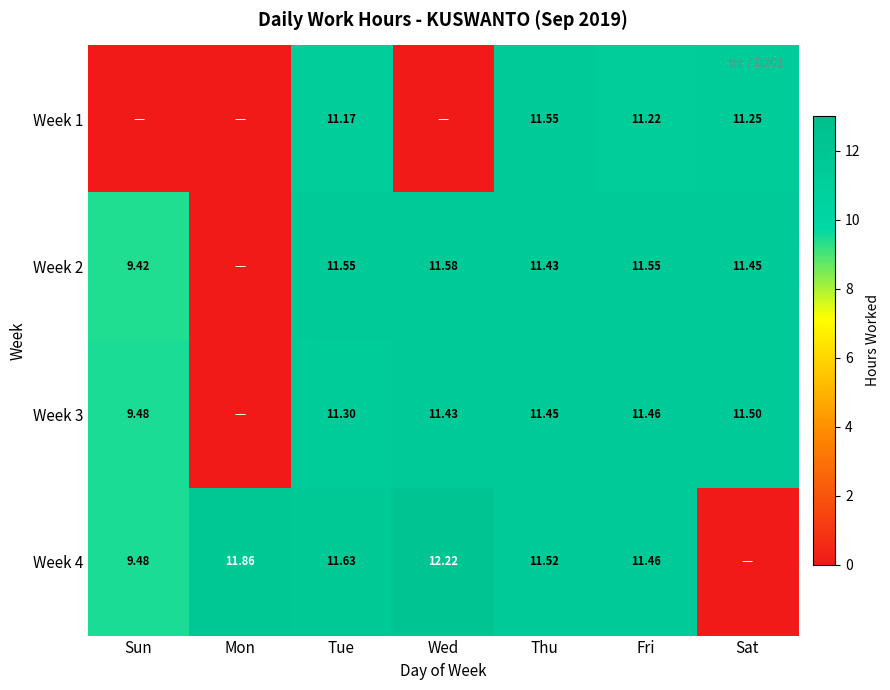

Count the number of categories in the chart.

7